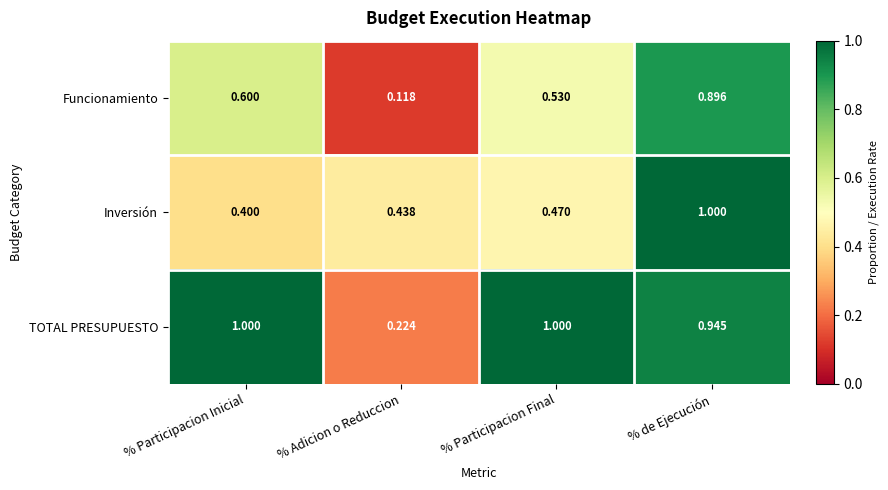

List the series in order of their overall mean, highest first.

TOTAL PRESUPUESTO, Inversión, Funcionamiento